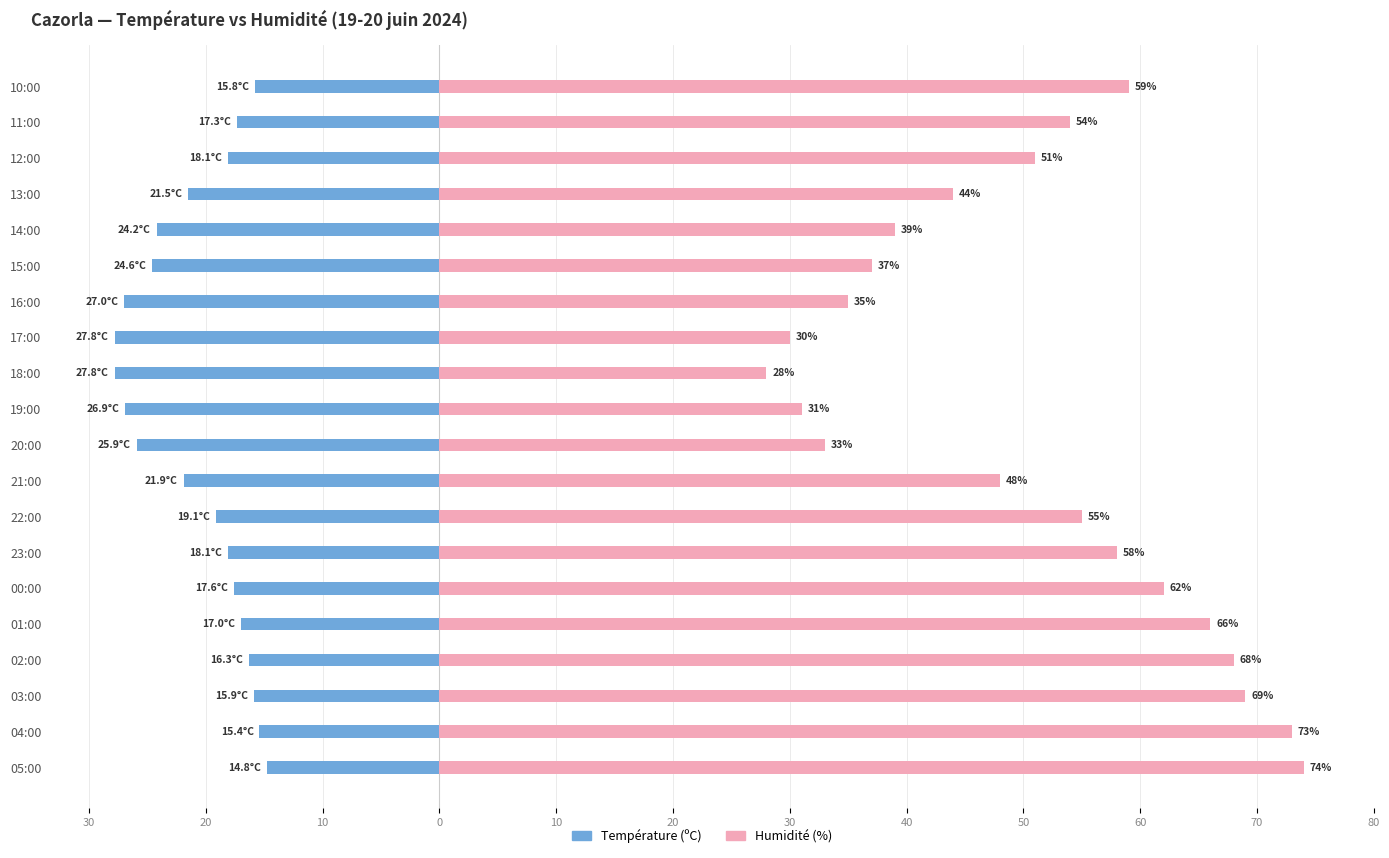

Reading right to left, extract all data points from this chart.

Température (ºC): -15.8	-17.3	-18.1	-21.5	-24.2	-24.6	-27.0	-27.8	-27.8	-26.9	-25.9	-21.9	-19.1	-18.1	-17.6	-17.0	-16.3	-15.9	-15.4	-14.8
Humidité (%): 59.0	54.0	51.0	44.0	39.0	37.0	35.0	30.0	28.0	31.0	33.0	48.0	55.0	58.0	62.0	66.0	68.0	69.0	73.0	74.0